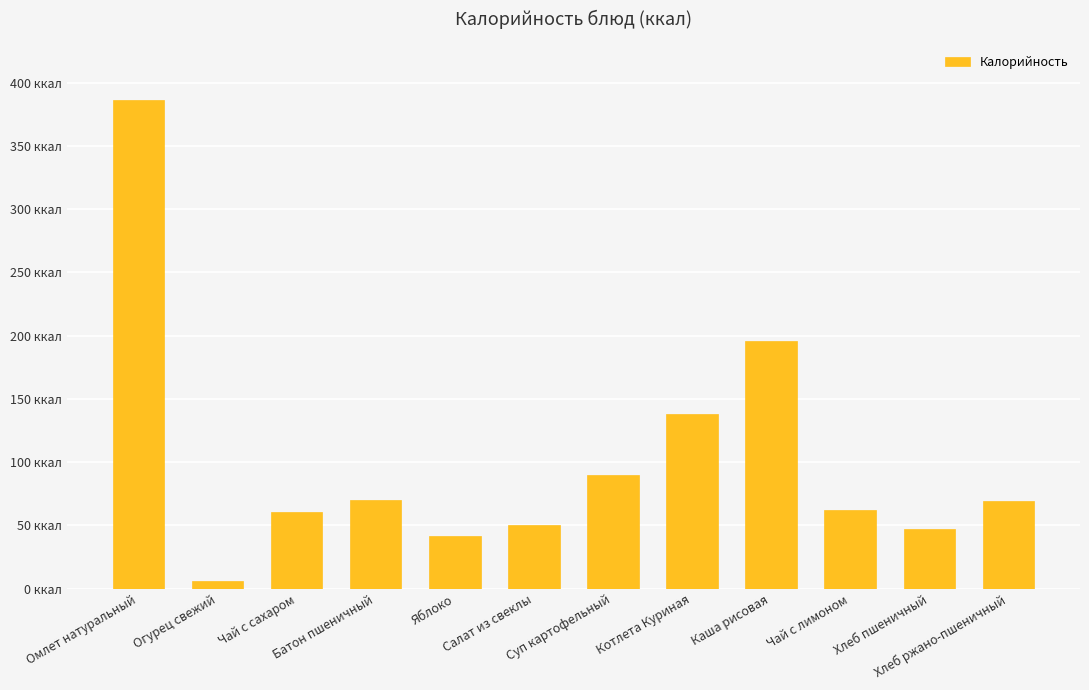

What is the label of the 12th bar from the left?

Хлеб ржано-пшеничный